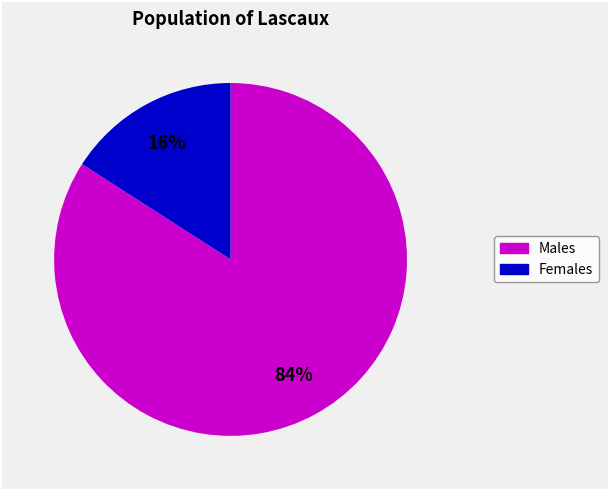

To the nearest percent, what is the average slice percentage?

50%